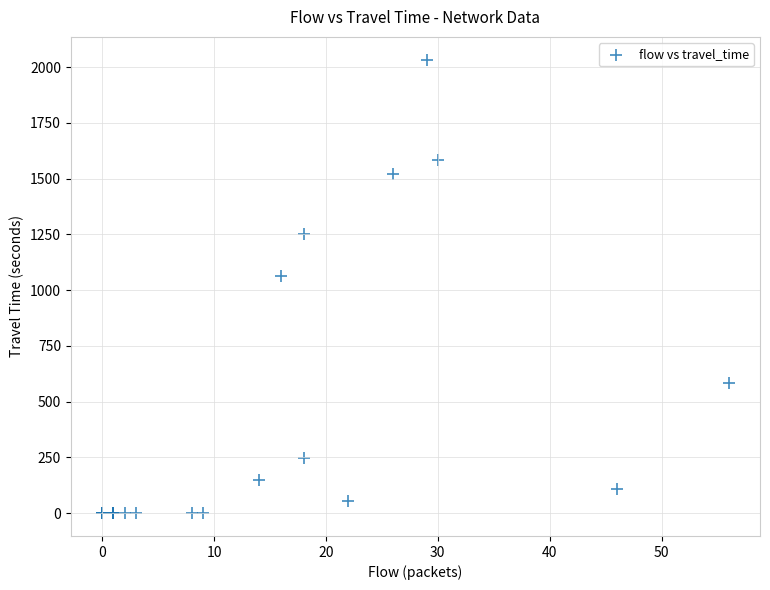

What Y value in the scatter plot is closest to 1016?

1065